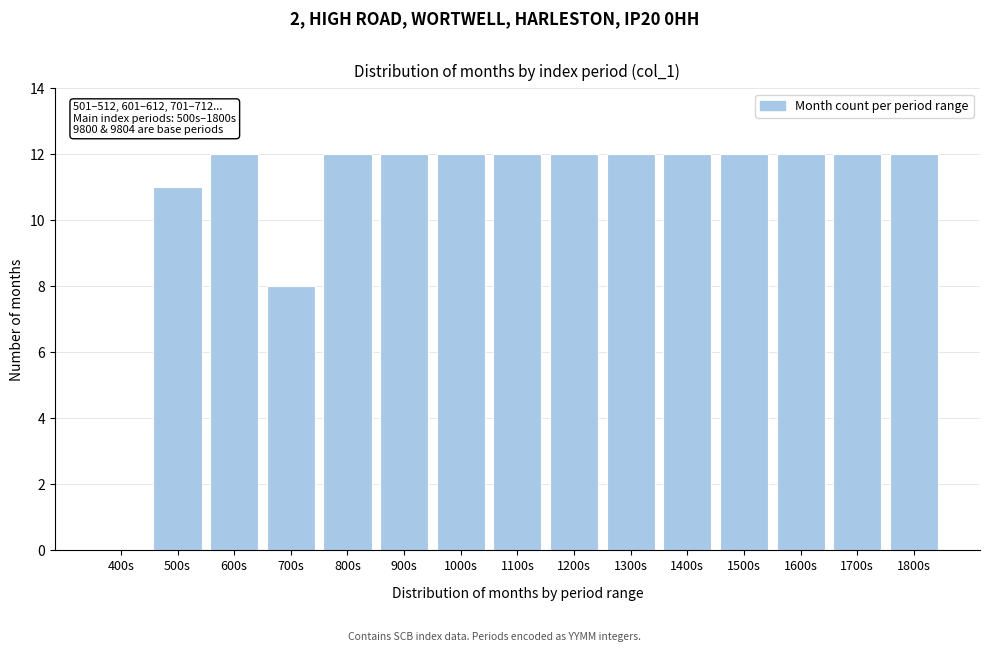

Reading right to left, list all the values displayed in this chart.

1800s=12	1700s=12	1600s=12	1500s=12	1400s=12	1300s=12	1200s=12	1100s=12	1000s=12	900s=12	800s=12	700s=8	600s=12	500s=11	400s=0